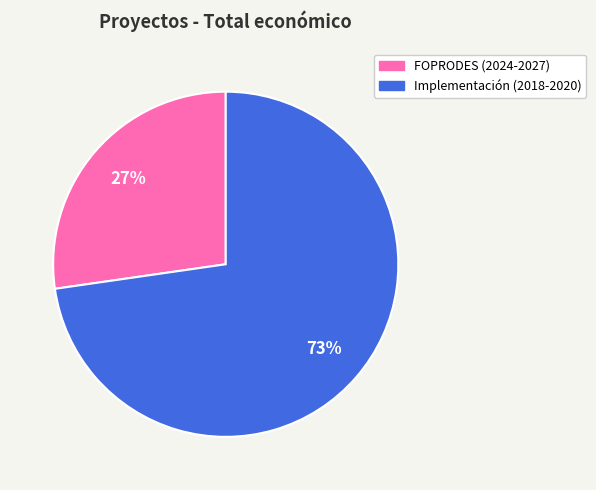

Is there a majority slice in this chart?

Yes